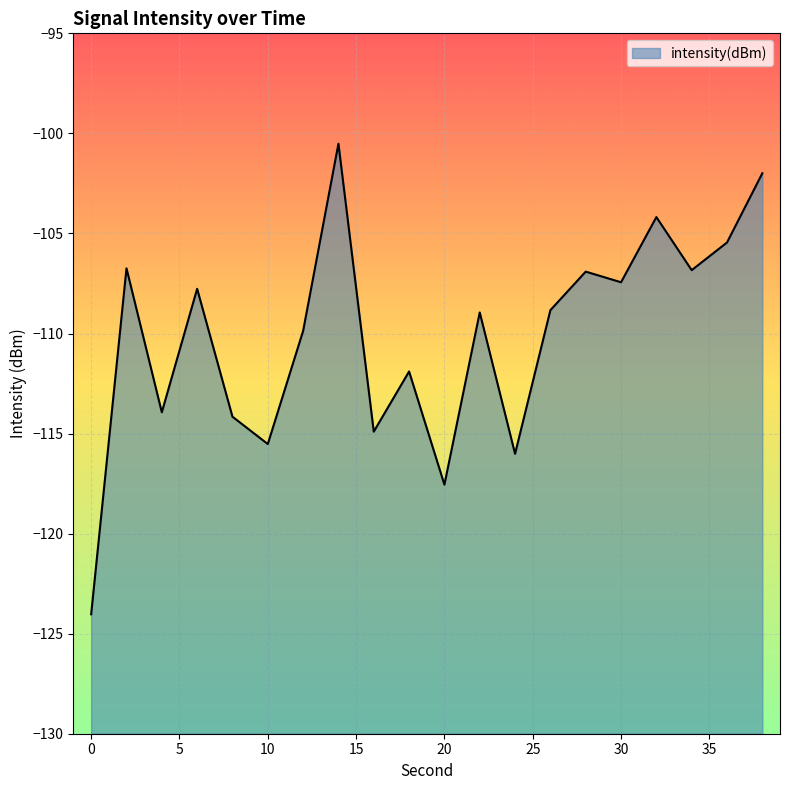

Reading right to left, what are all the values shown in this chart?

38=-102.0	36=-105.5	34=-106.8	32=-104.2	30=-107.4	28=-106.9	26=-108.8	24=-116.0	22=-108.9	20=-117.6	18=-111.9	16=-114.9	14=-100.5	12=-109.9	10=-115.5	8=-114.2	6=-107.8	4=-113.9	2=-106.7	0=-124.0